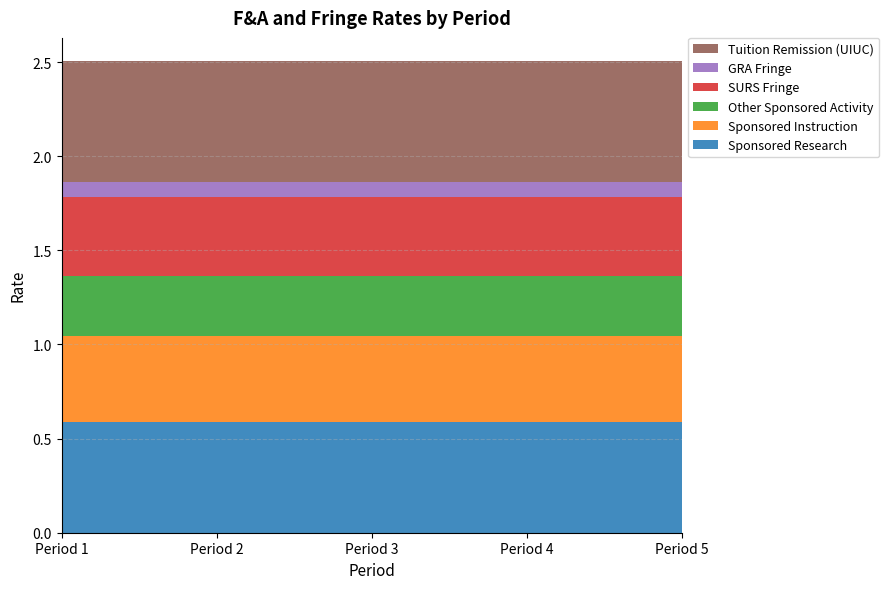

Reading left to right, list all the values displayed in this chart.

Sponsored Research: 0.6	0.6	0.6	0.6	0.6
Sponsored Instruction: 0.5	0.5	0.5	0.5	0.5
Other Sponsored Activity: 0.3	0.3	0.3	0.3	0.3
SURS Fringe: 0.4	0.4	0.4	0.4	0.4
GRA Fringe: 0.1	0.1	0.1	0.1	0.1
Tuition Remission (UIUC): 0.6	0.6	0.6	0.6	0.6